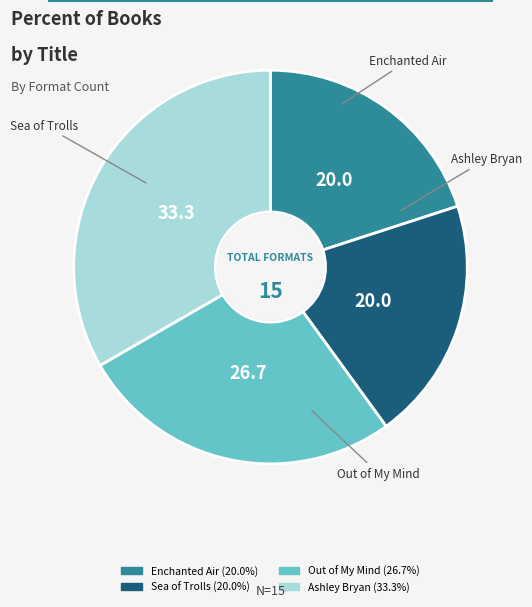

The Out of My Mind slice represents 33% of the pie. True or false?

False